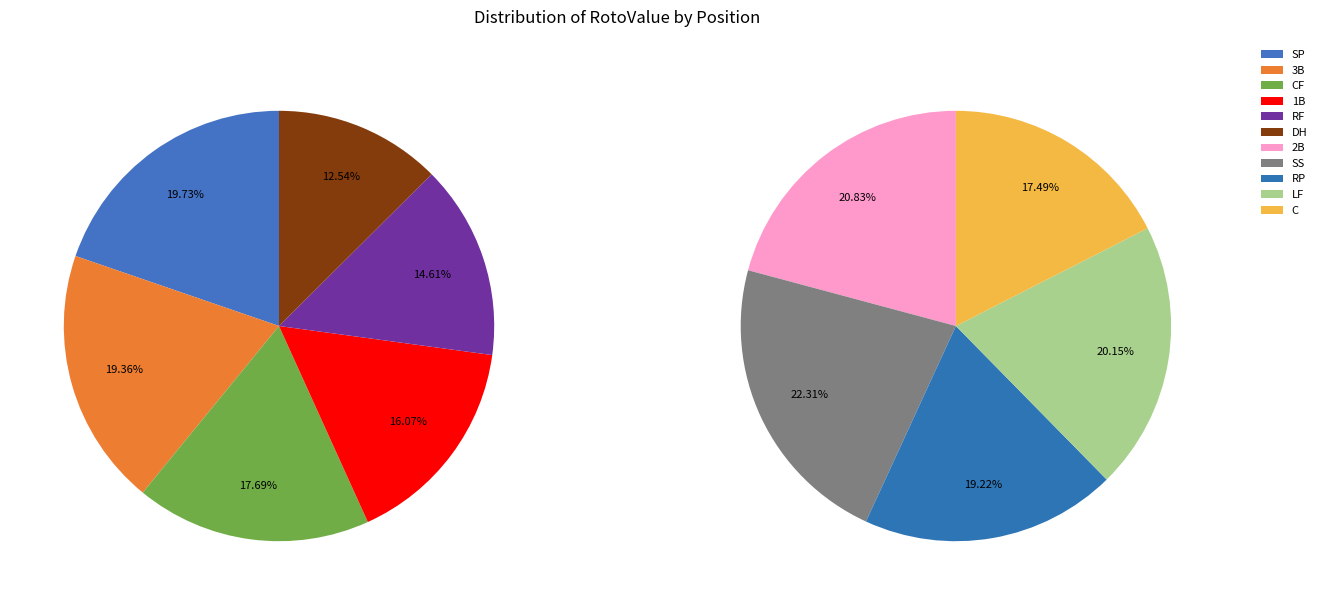

Does SS represent more than half of the total?

No